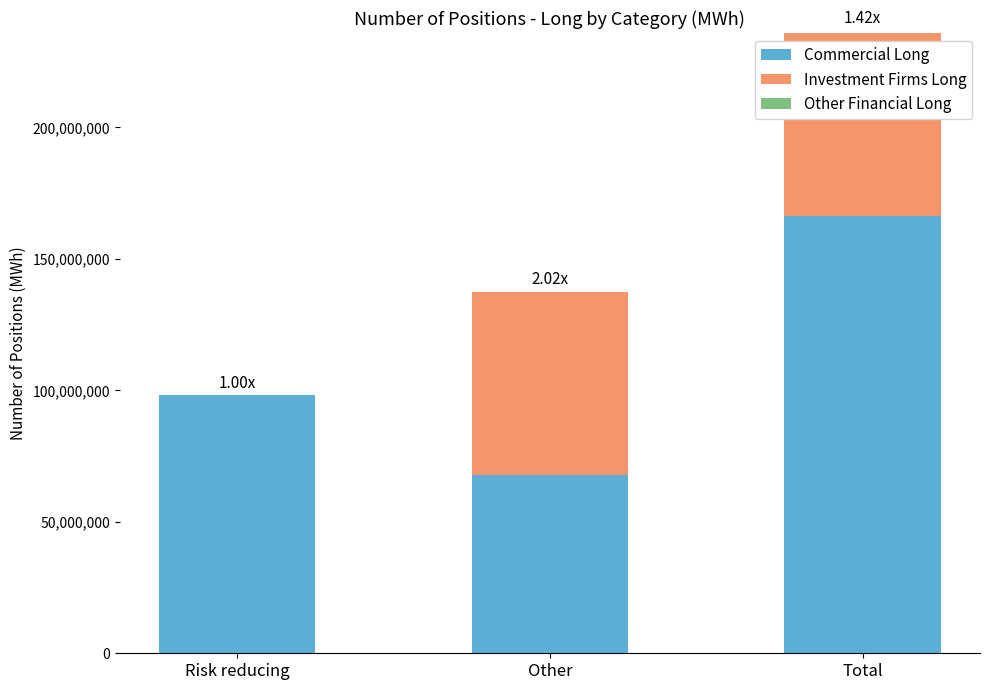

At which label does Commercial Long reach its peak?

Total